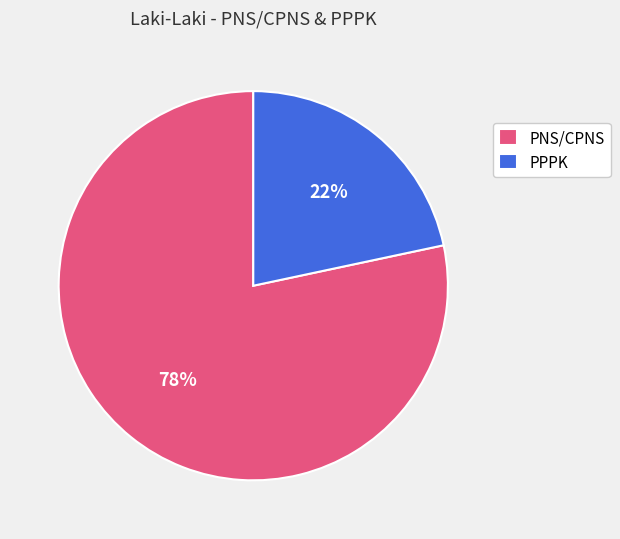

To the nearest percent, what is the combined percentage of PNS/CPNS and PPPK?

100%